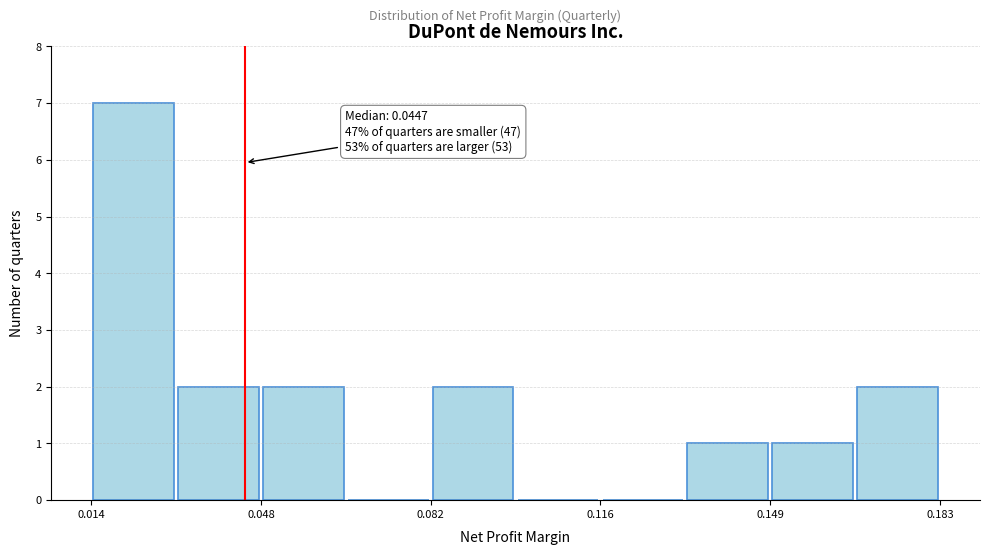

Read against the x-axis, roughly where is the centre of the tallest bar?

0.025